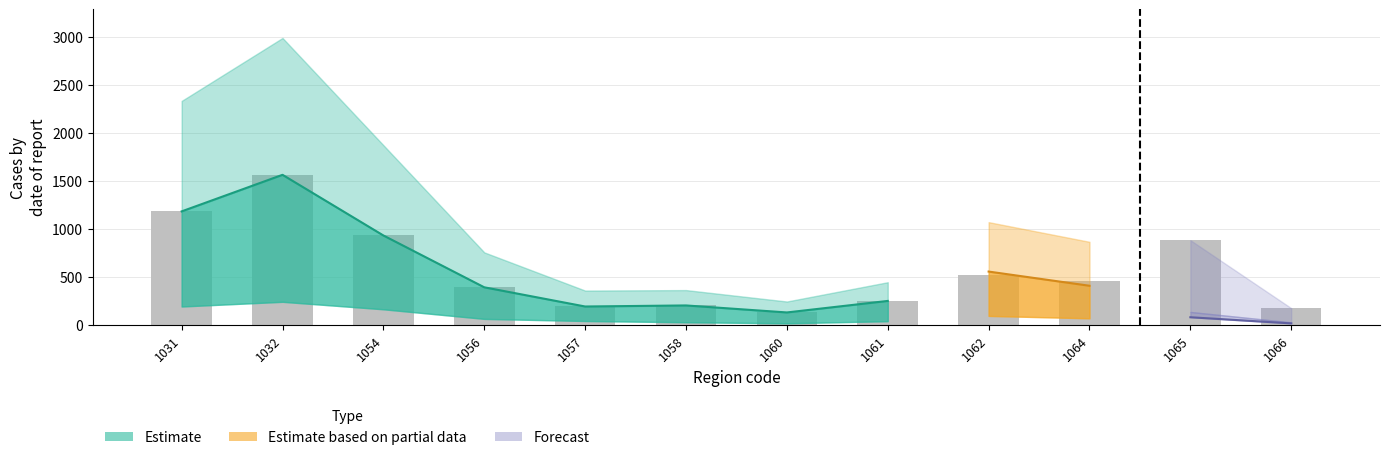

At which label is the value closest to 843?

1065